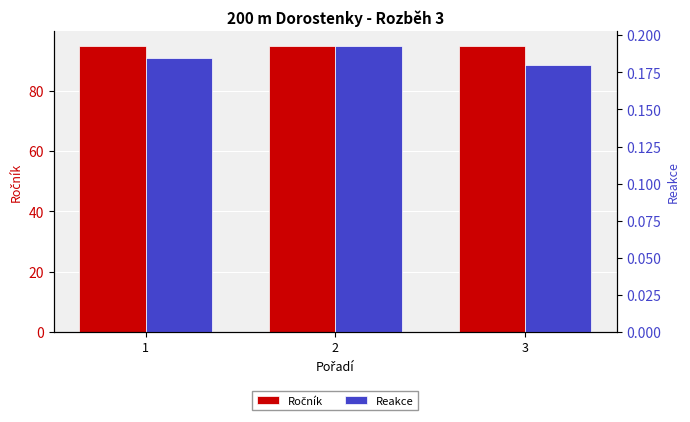

What is the value of the Reakce bar at the 2nd from the left?

0.2